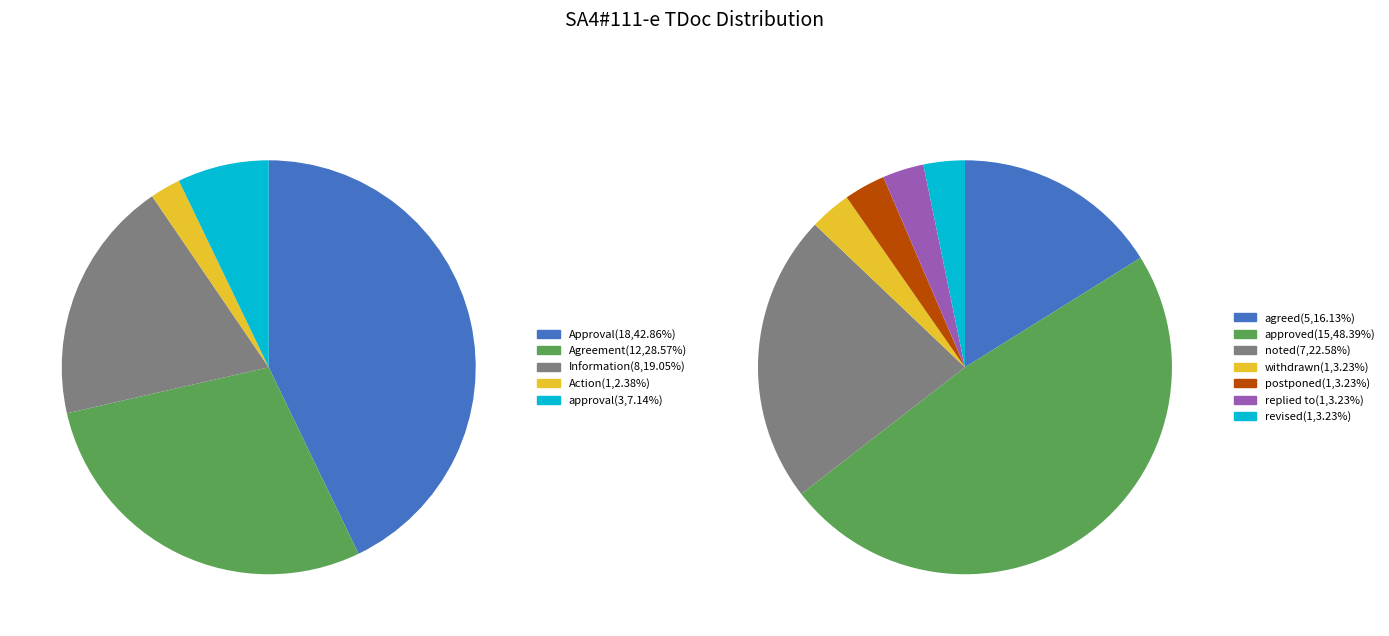

Count the number of slices in the pie.

5